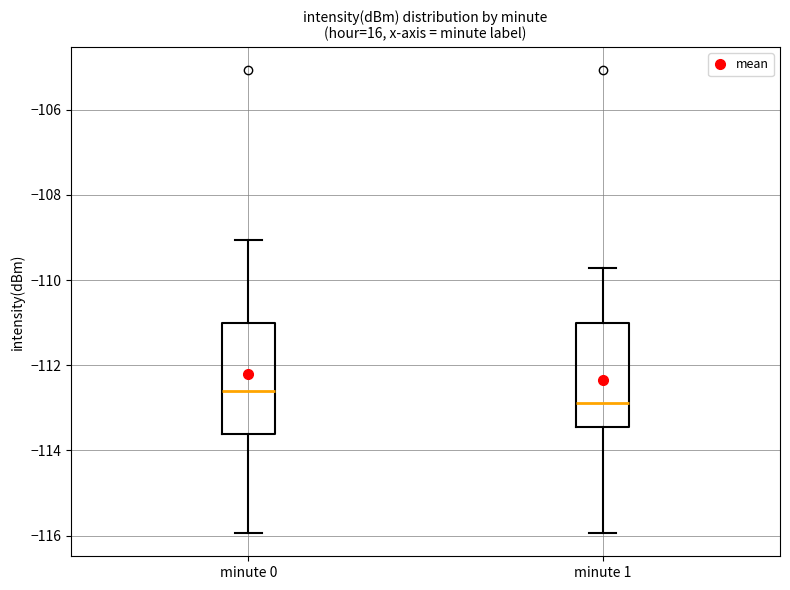

Where does the lower whisker of the box for minute 1 end on the y-axis? The values are not printed on the chart, so give them approximately, as read against the axis.

-116.0